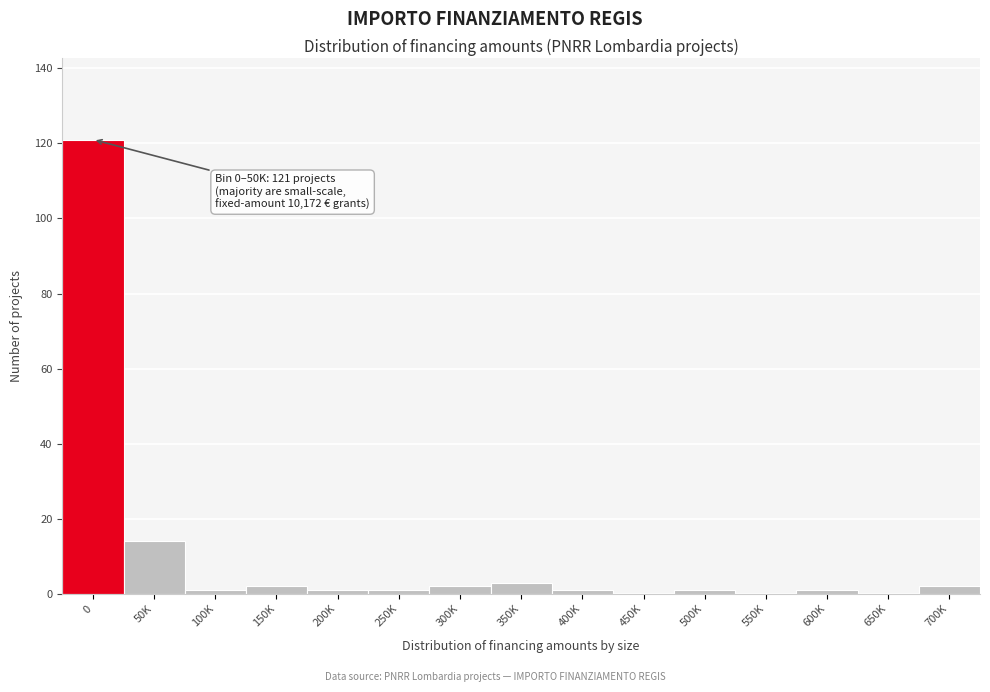

Reading left to right, transcribe all the data shown in this chart.

0=121	50K=14	100K=1	150K=2	200K=1	250K=1	300K=2	350K=3	400K=1	450K=0	500K=1	550K=0	600K=1	650K=0	700K=2